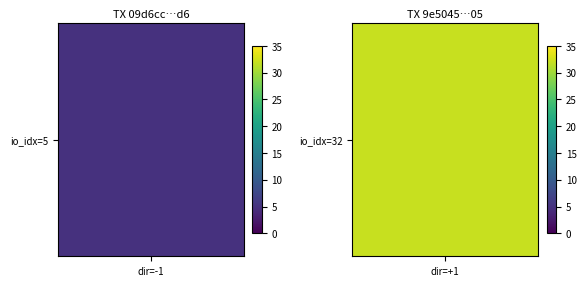

Rank the series at 1 from lowest to highest value.

09d6cc744e11e59945b9d433299089658bc2dd6, 9e504506bfac7904f8ddd78780d95ed5b722d05